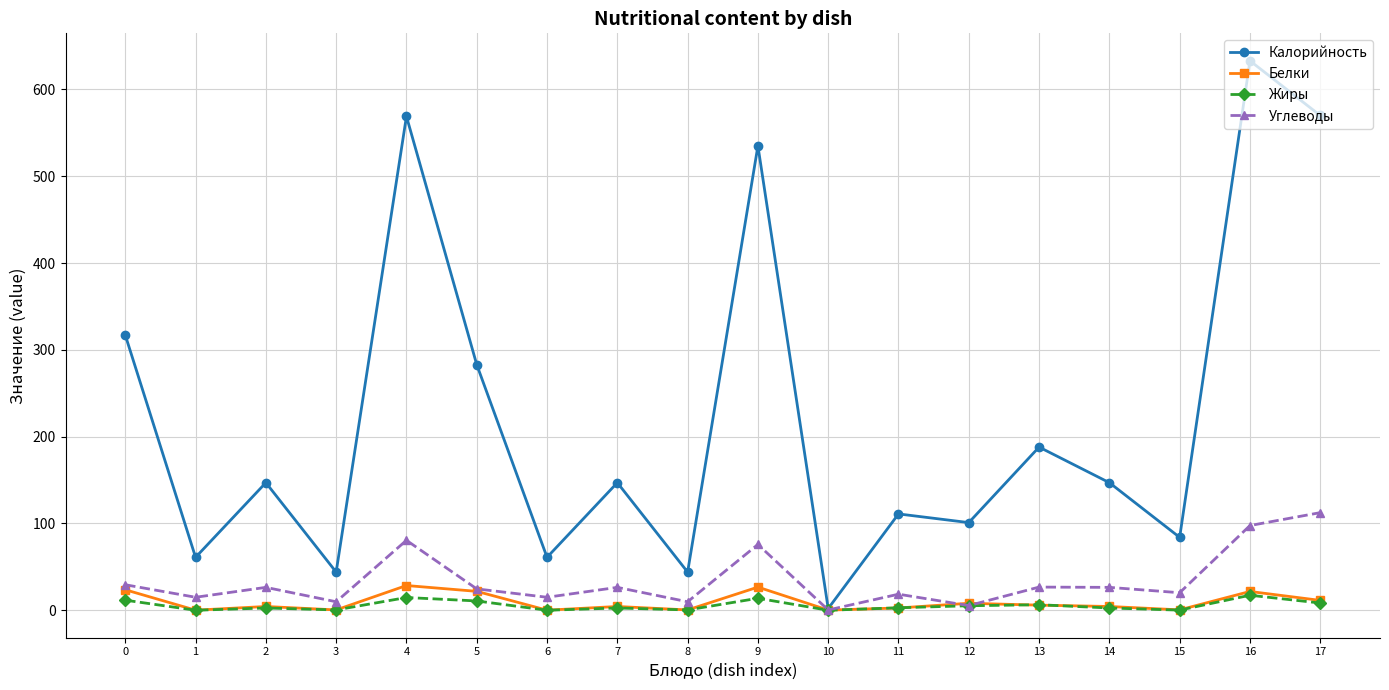

How many lines are shown in the chart?

4